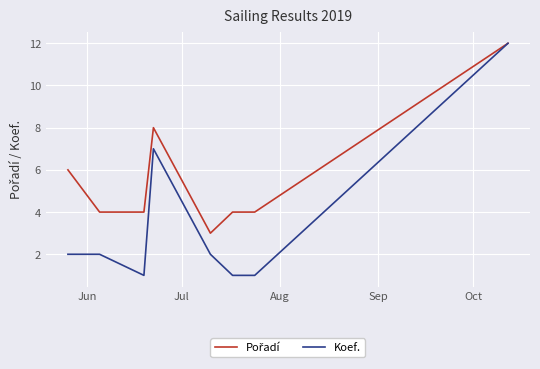

Does the chart display data point markers on the line(s)?

No